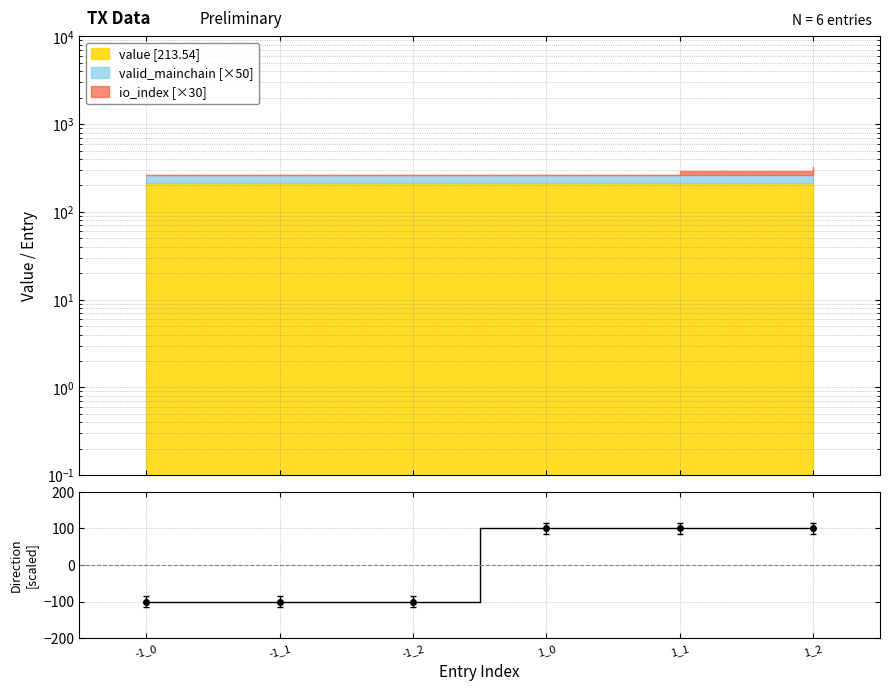

List the labels in order of value, smallest first.

-1_0, -1_1, -1_2, 1_0, 1_1, 1_2